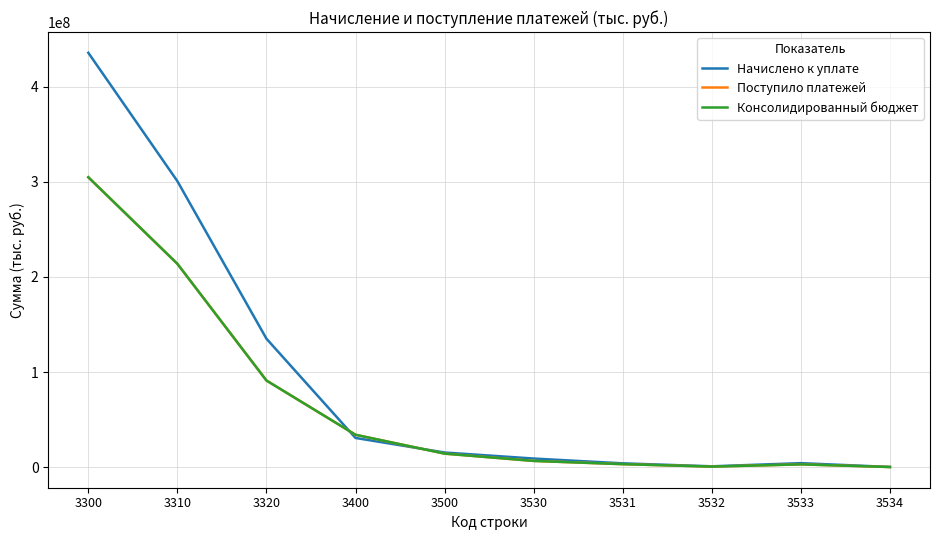

Which series has the widest spread of values?

Начислено к уплате